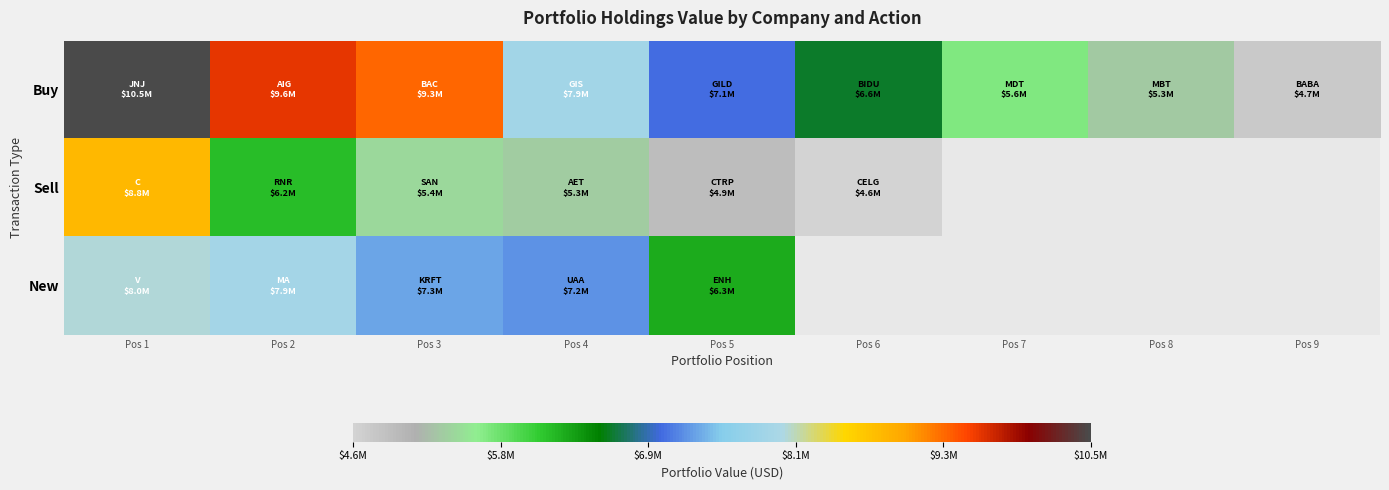

Rank the categories by Buy value from highest to lowest.

Pos 1, Pos 2, Pos 3, Pos 4, Pos 5, Pos 6, Pos 7, Pos 8, Pos 9